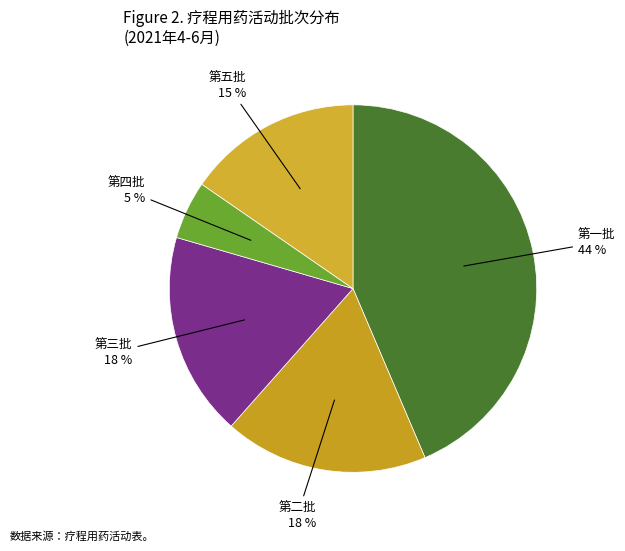

To the nearest percent, what is the average slice percentage?

20%